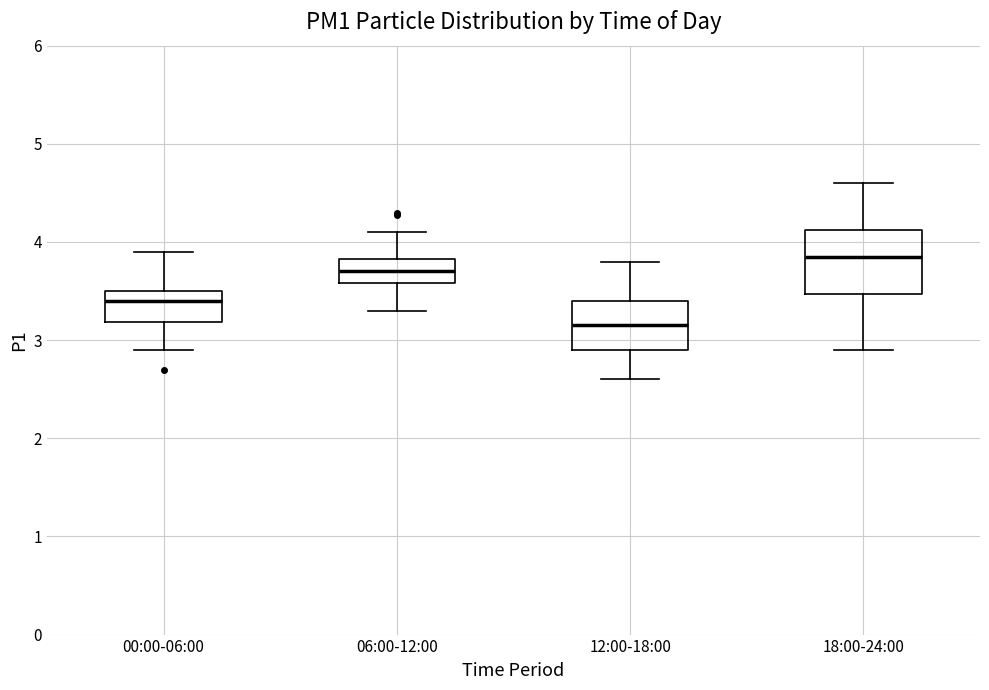

Which box's median line is the highest?

18:00-24:00